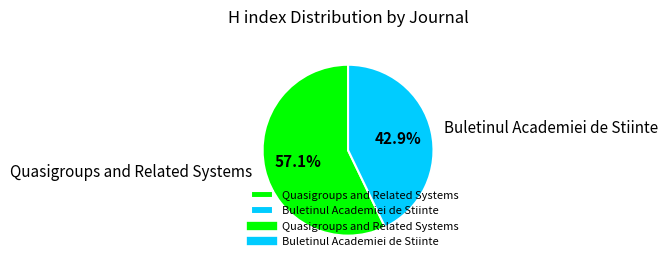

How many slices are in this pie chart?

2